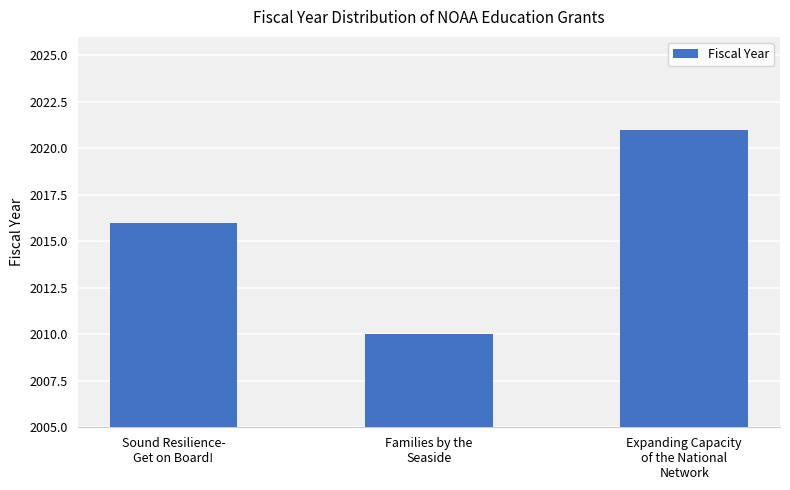

Which label corresponds to the smallest value in the chart?

Families by the
Seaside